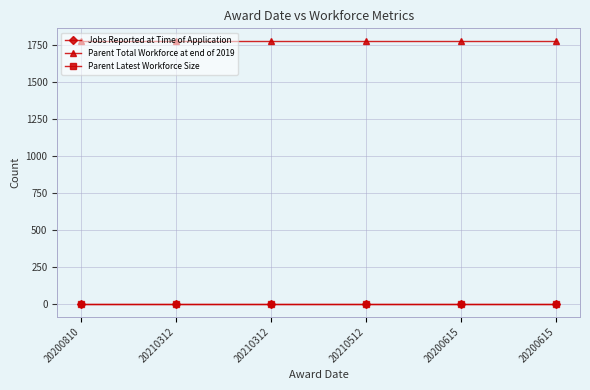

True or false: Jobs Reported at Time of Application has more than 0 interior local peaks.

False